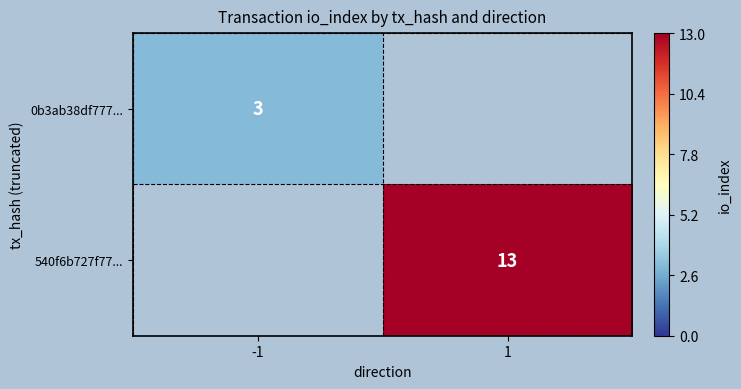

The value of 540f6b727f77... at 1 is 9. True or false?

False